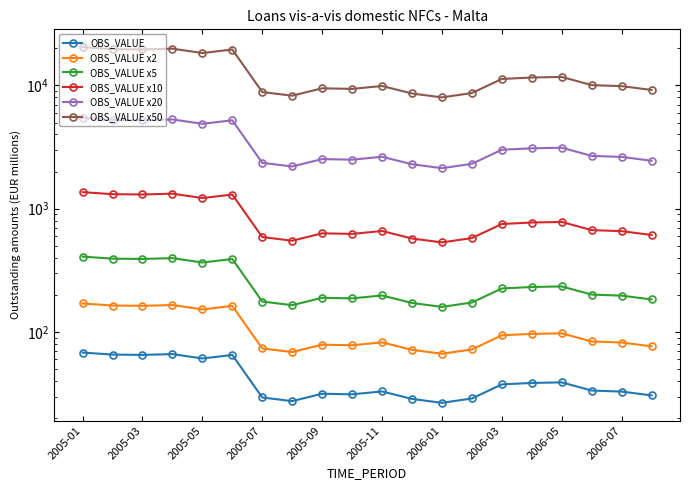

How many interior local peaks does the OBS_VALUE x20 series have?

5